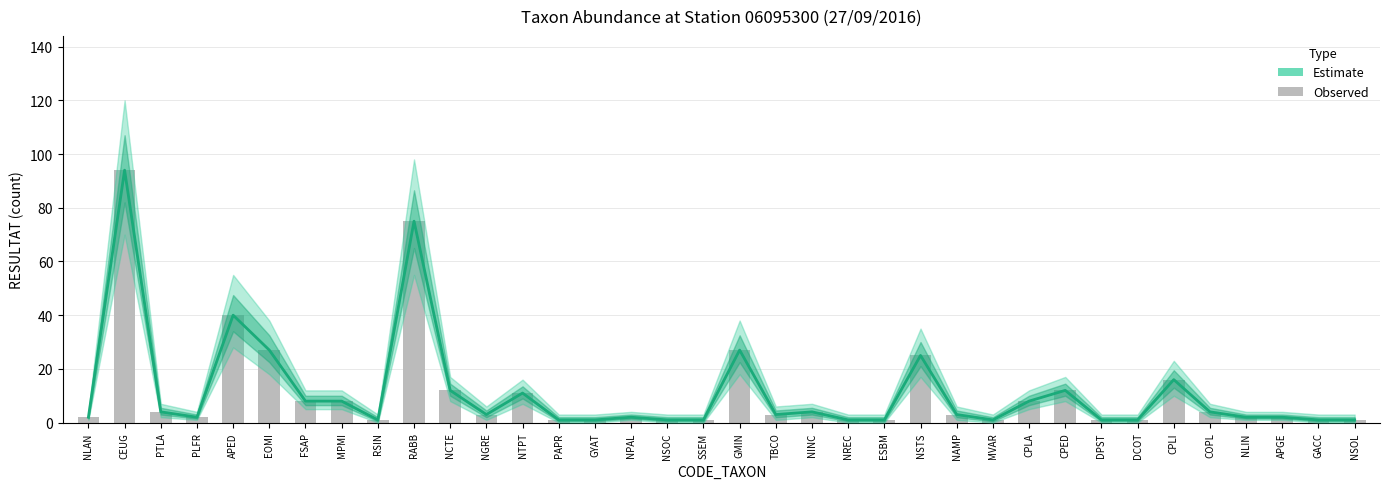

True or false: the data shows 6 at NINC.

False